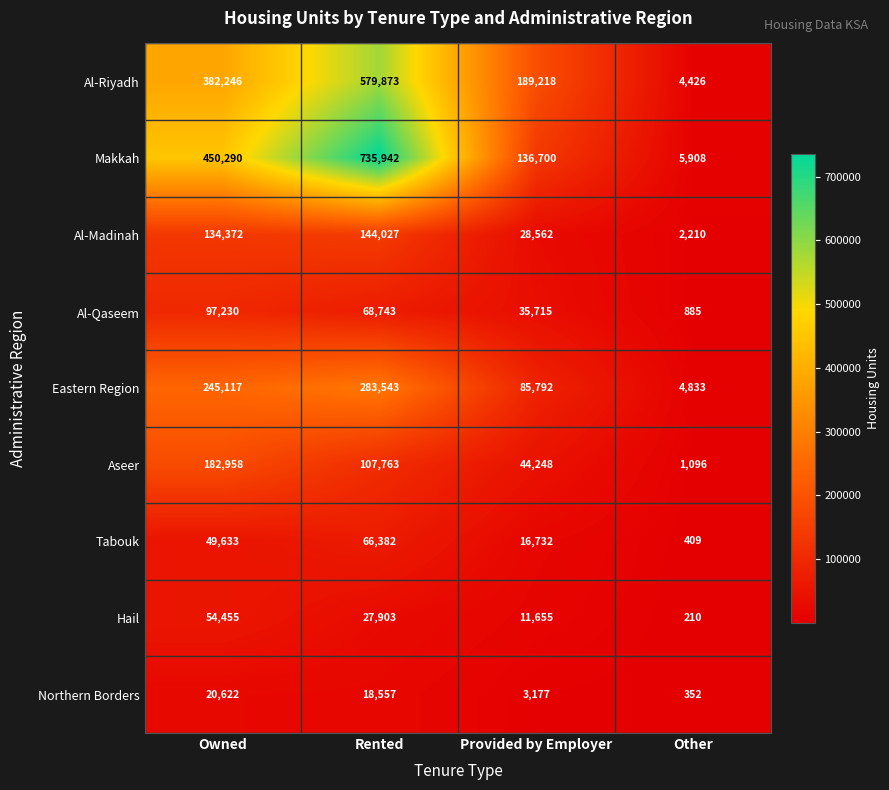

Rank the categories by Hail value from lowest to highest.

Other, Provided by Employer, Rented, Owned